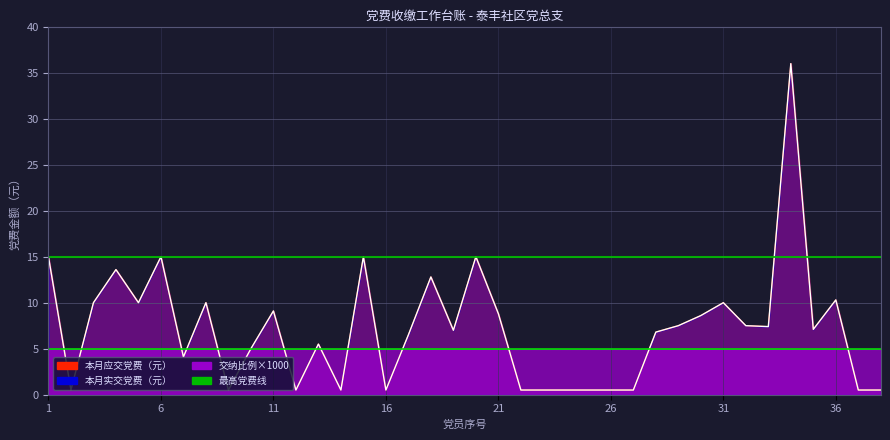

True or false: 本月实交党费（元） and 本月应交党费（元） cross at least once.

False